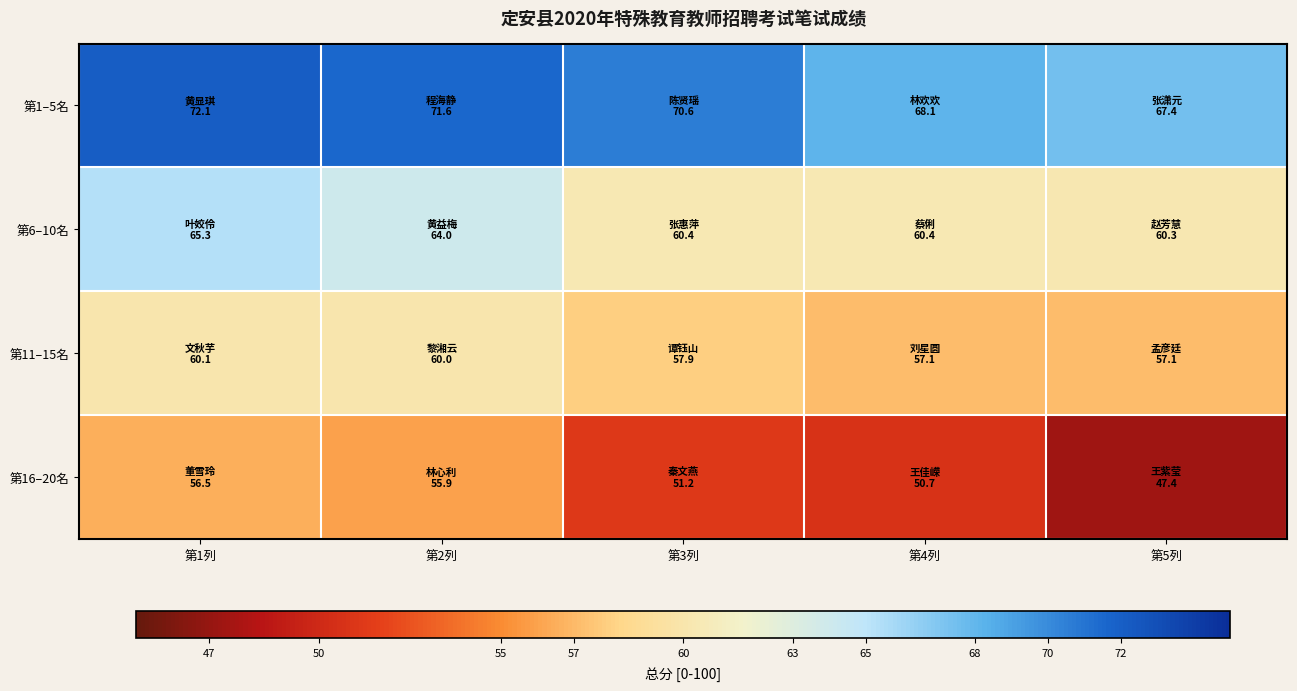

Reading right to left, extract all data points from this chart.

第1–5名: 第5列=67.4	第4列=68.1	第3列=70.6	第2列=71.6	第1列=72.1
第6–10名: 第5列=60.3	第4列=60.4	第3列=60.4	第2列=64.0	第1列=65.3
第11–15名: 第5列=57.1	第4列=57.1	第3列=57.9	第2列=60.0	第1列=60.1
第16–20名: 第5列=47.4	第4列=50.7	第3列=51.2	第2列=55.9	第1列=56.5